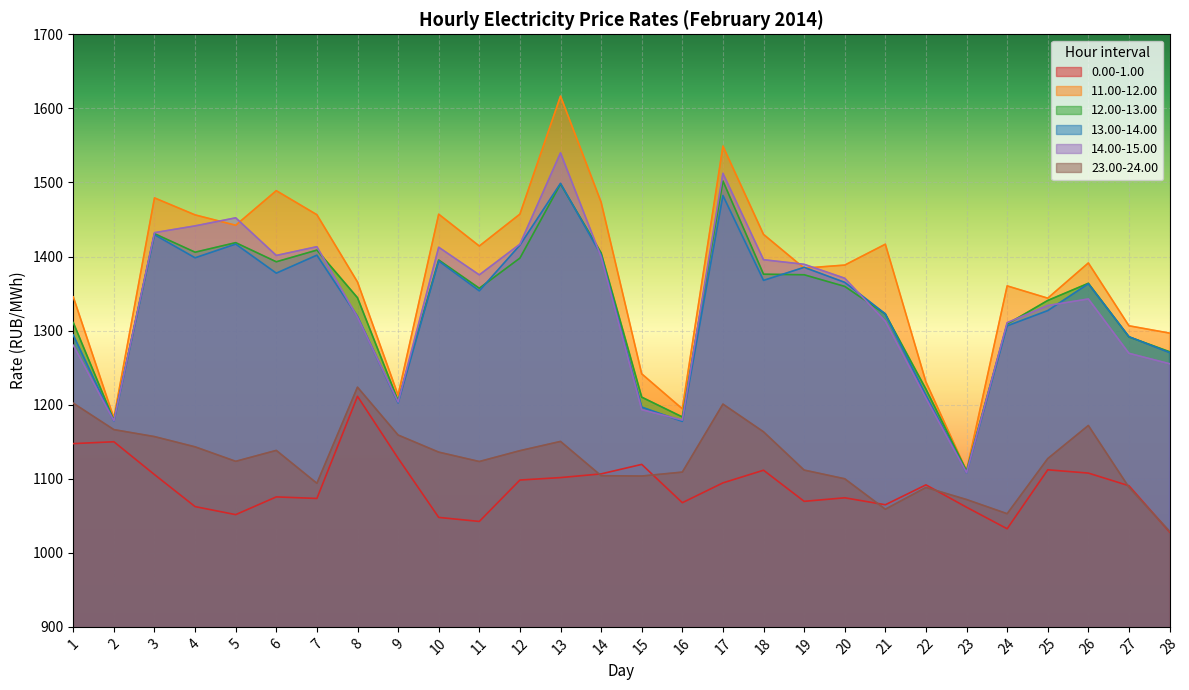

What is the value of the 0.00-1.00 point at the 23rd from the left?

1061.5